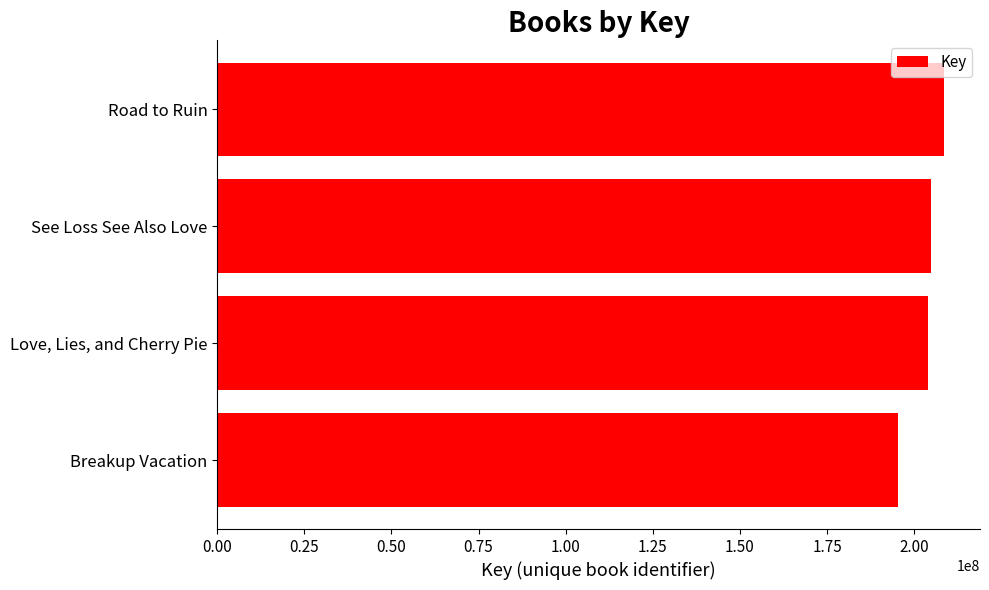

True or false: the data shows 354584552 at Road to Ruin.

False